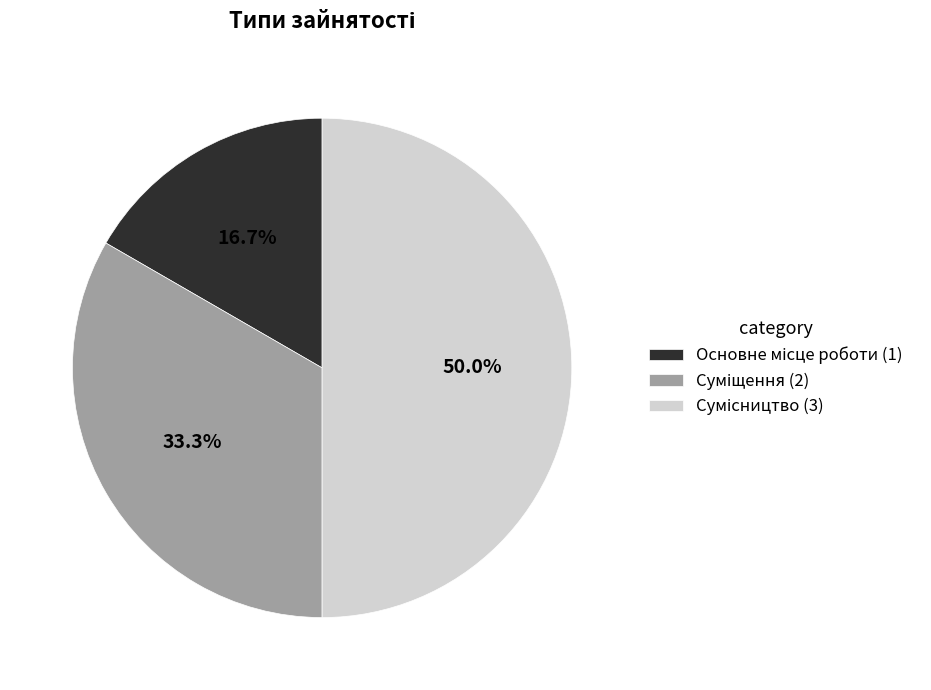

To the nearest percent, what is the difference between the largest and smallest slice percentages?

33%